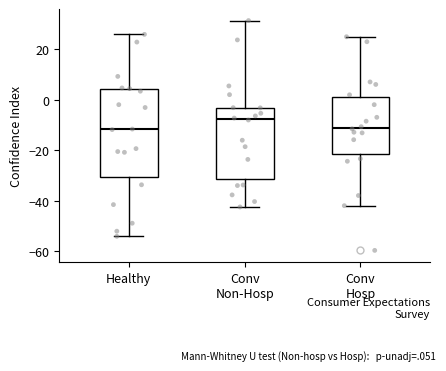

Which box has the highest median line?

Conv Non-Hosp